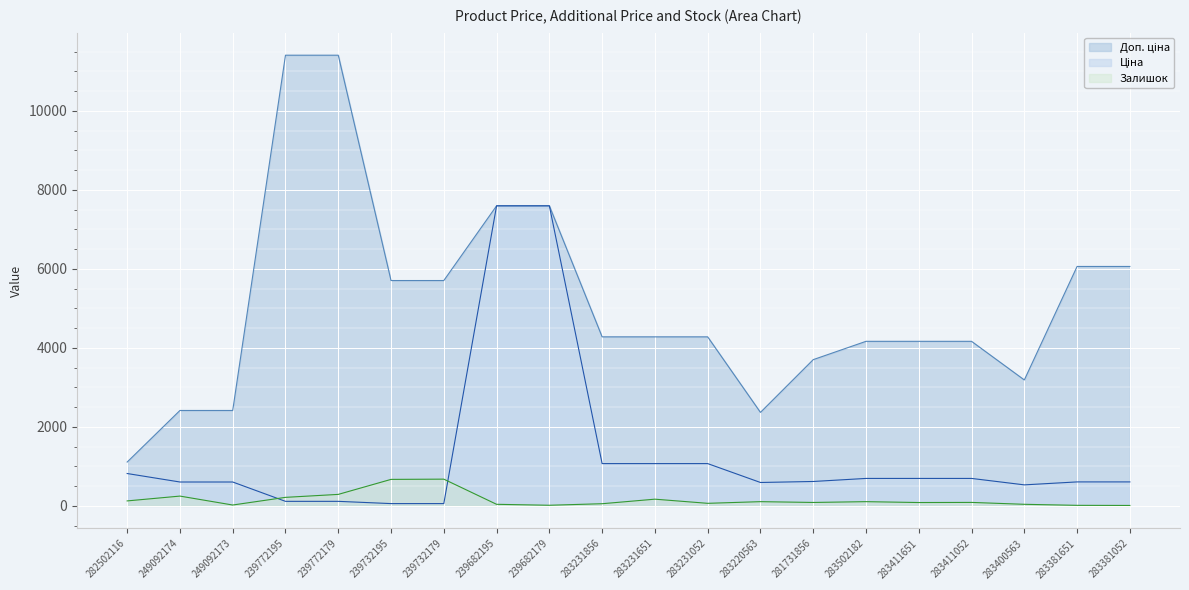

How many values in the Ціна series exceed 616?

10